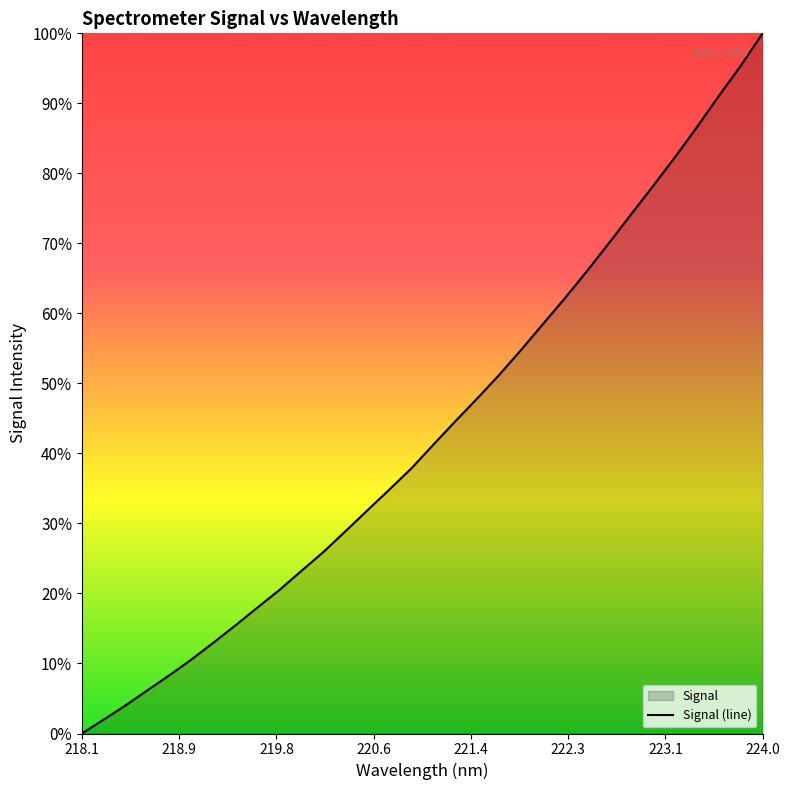

What is the maximum value shown in the chart?

100.0